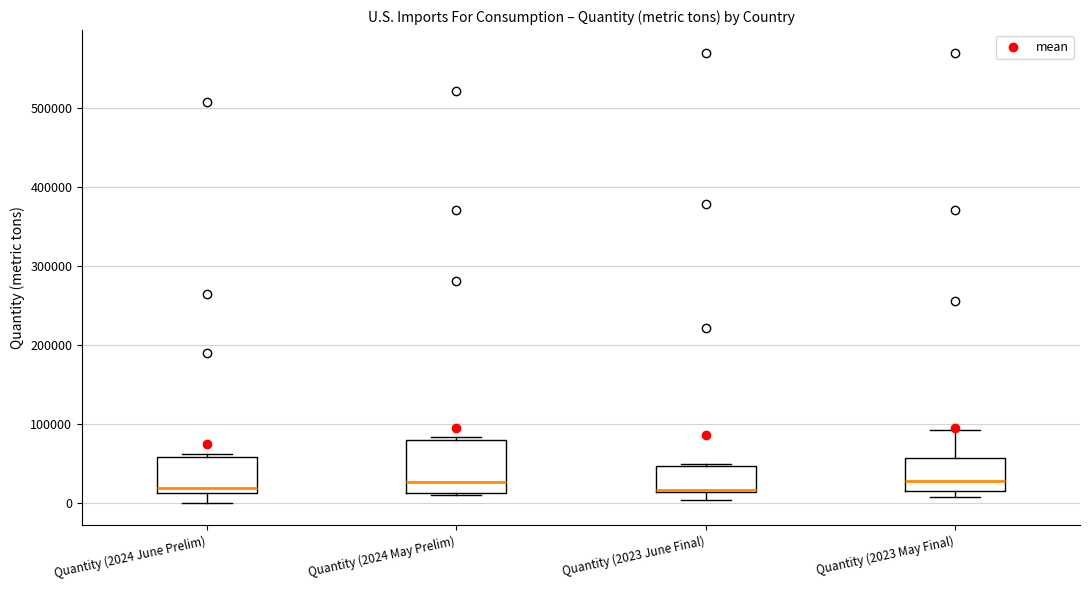

Where does the median line of the box for Quantity (2024 May Prelim) sit on the y-axis? The values are not printed on the chart, so give them approximately, as read against the axis.

30000